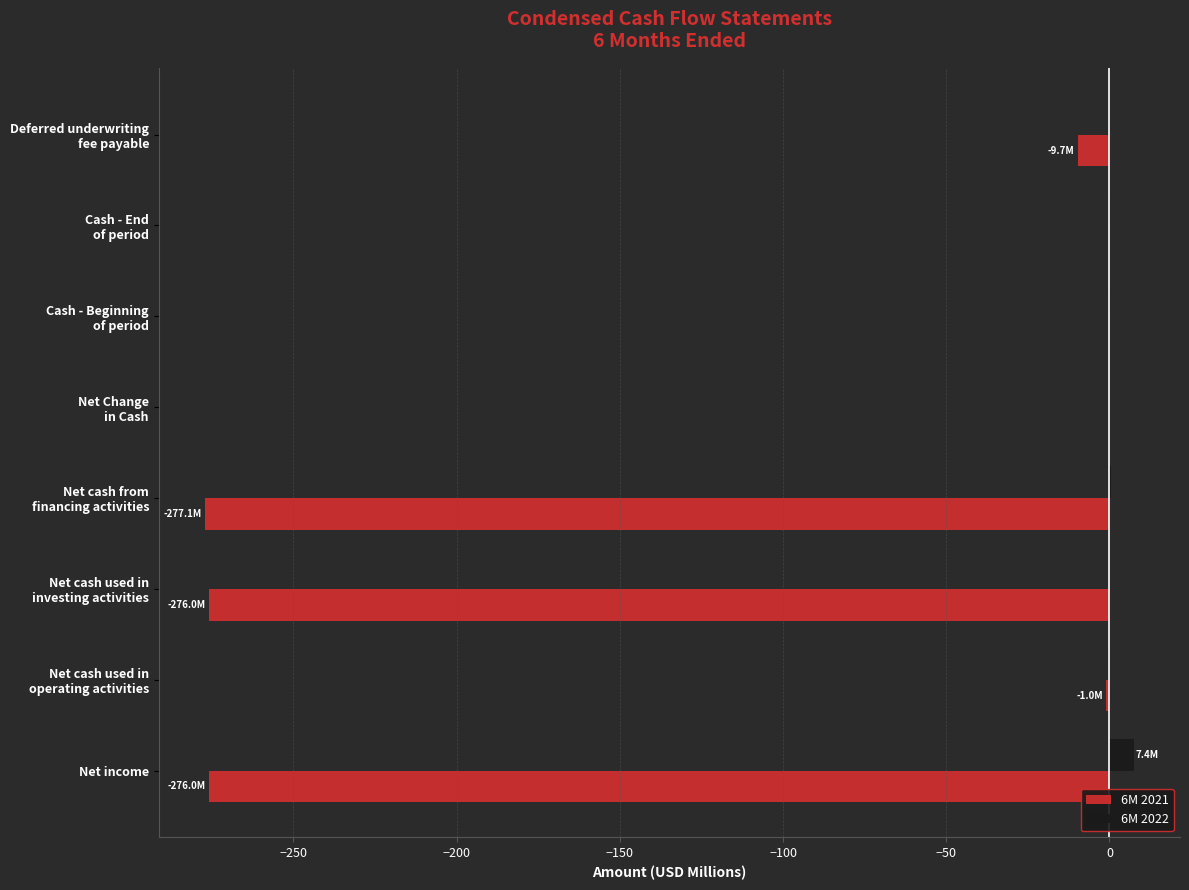

Which label corresponds to the largest value in the chart?

Net income